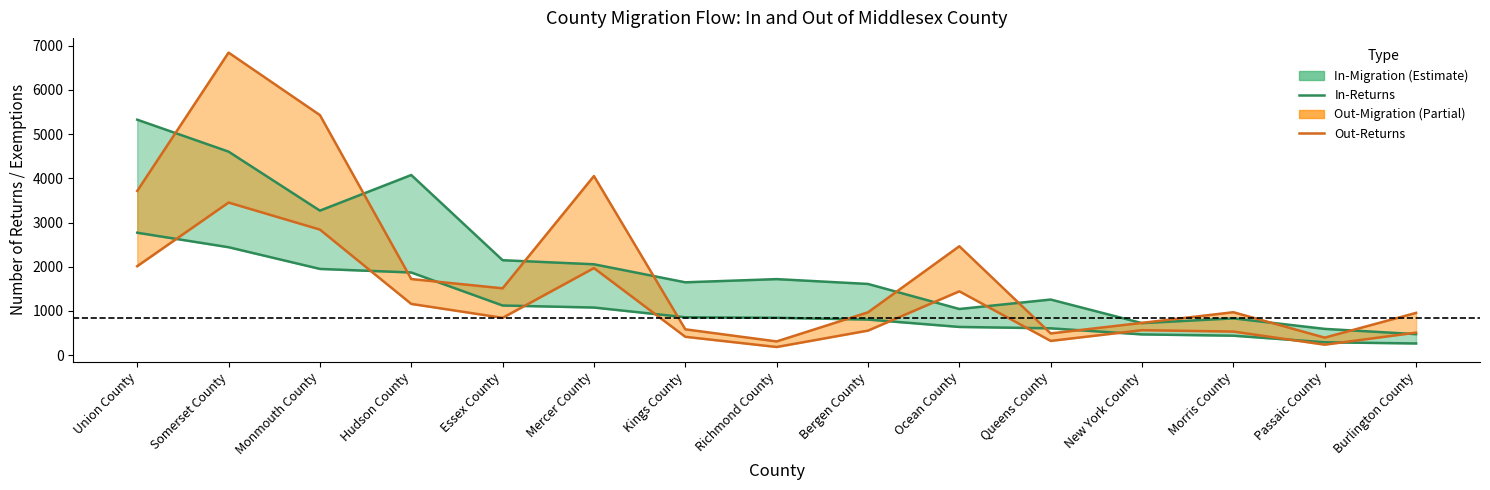

What is the label of the 2nd point from the left?

Somerset County